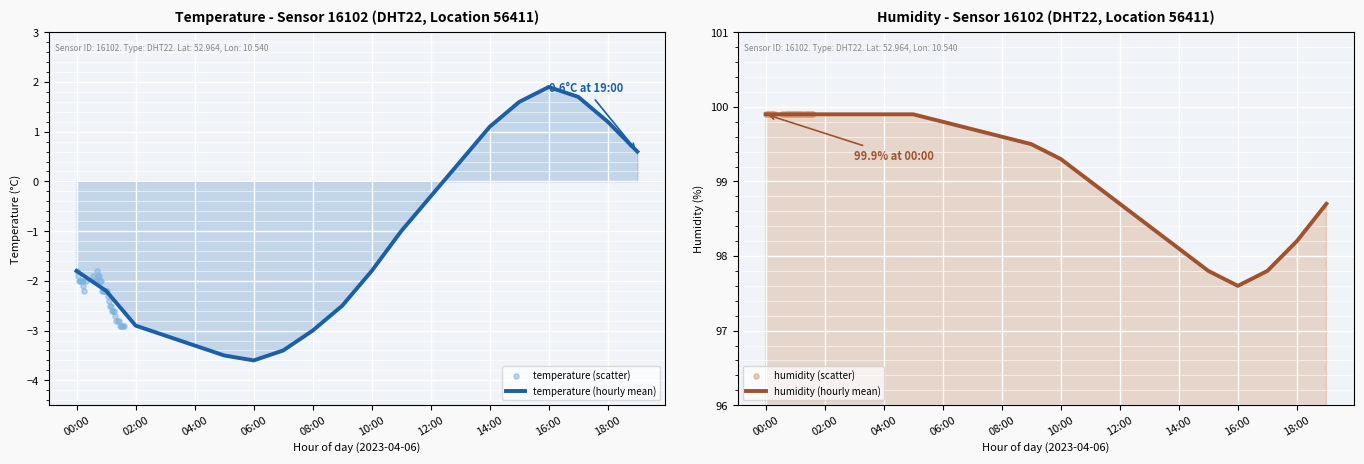

Which series contains the highest Y value?

humidity